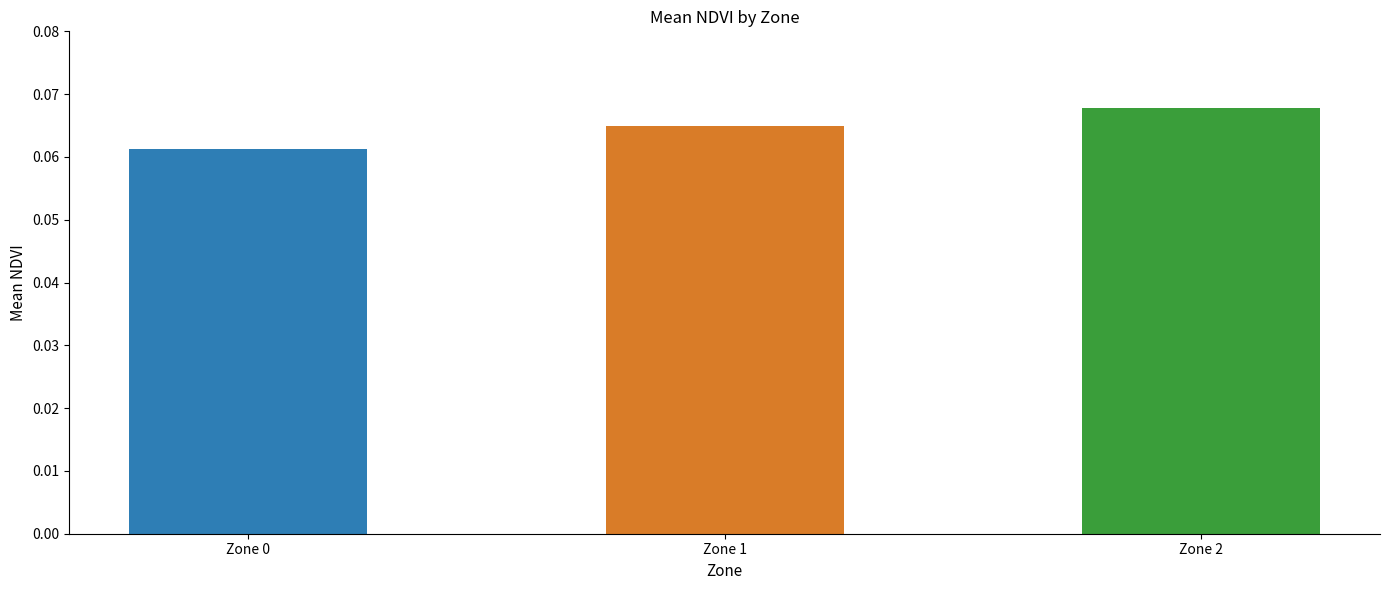

Count the values in the range 0 to 1.

3